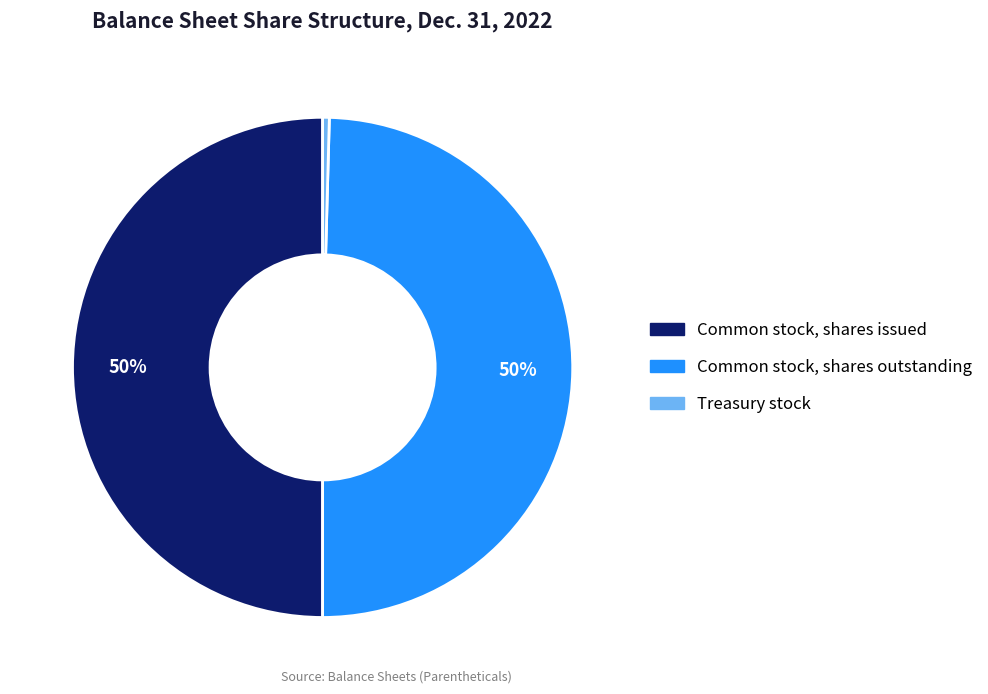

True or false: Common stock, shares outstanding accounts for 50% of the total.

True